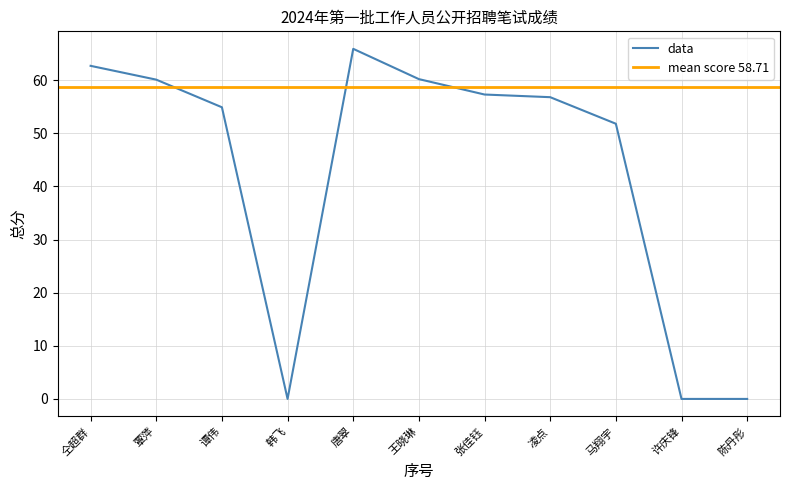

Reading left to right, list all the values displayed in this chart.

仝超群=62.7	覃萍=60.1	谭伟=54.9	韩飞=0.0	唐翠=65.9	王晓琳=60.2	张佳钰=57.3	凌点=56.8	马翔宇=51.8	许庆锋=0.0	陈丹彤=0.0